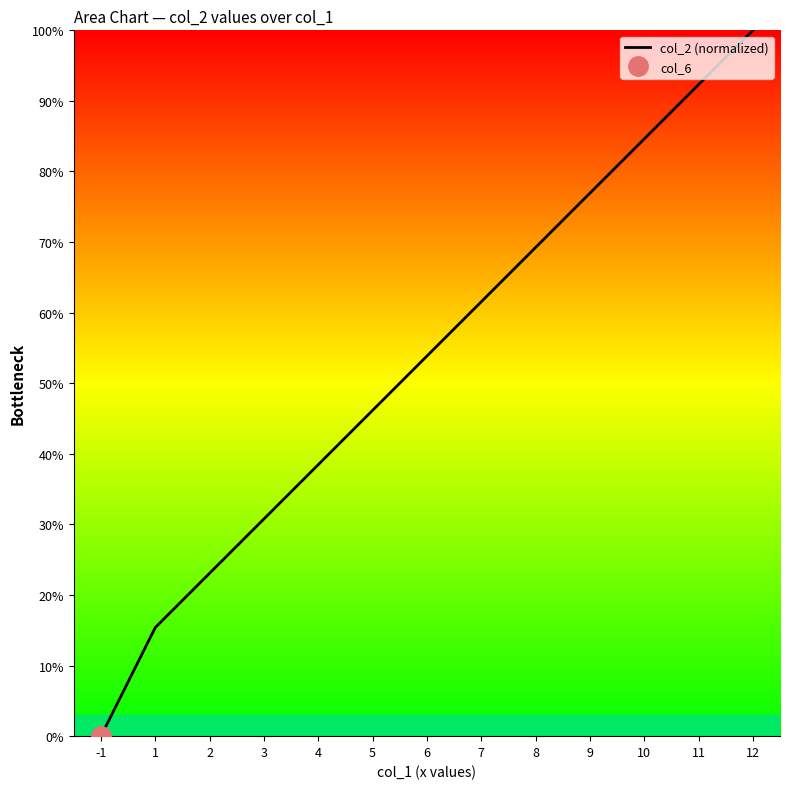

How many lines are shown in the chart?

1